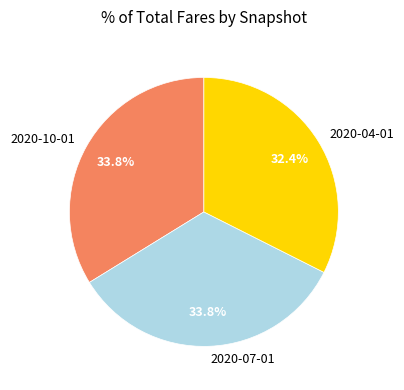

Does 2020-07-01 account for over 50% of the chart?

No